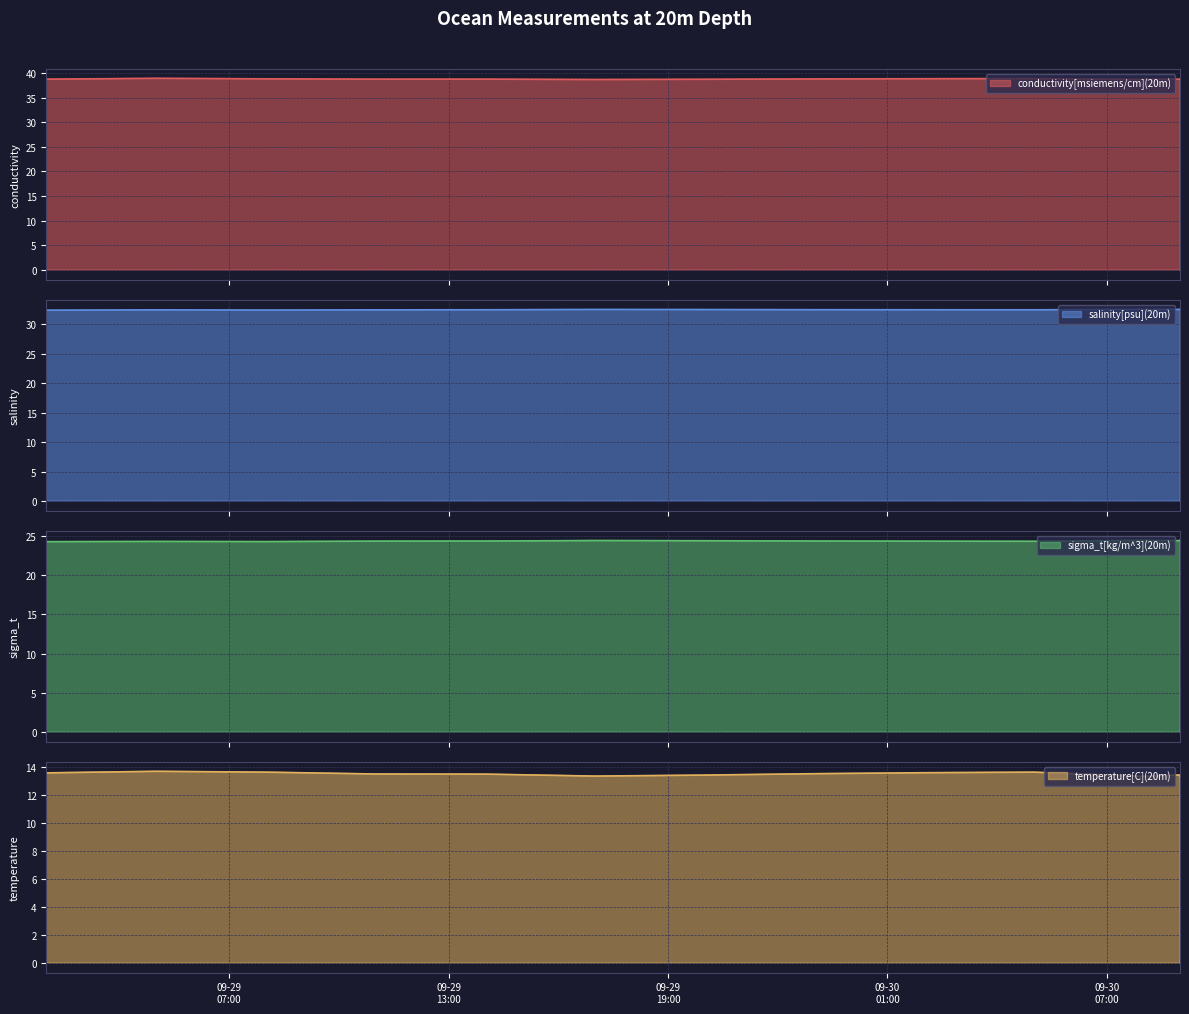

At how many categories does at least one series exceed 28?

19